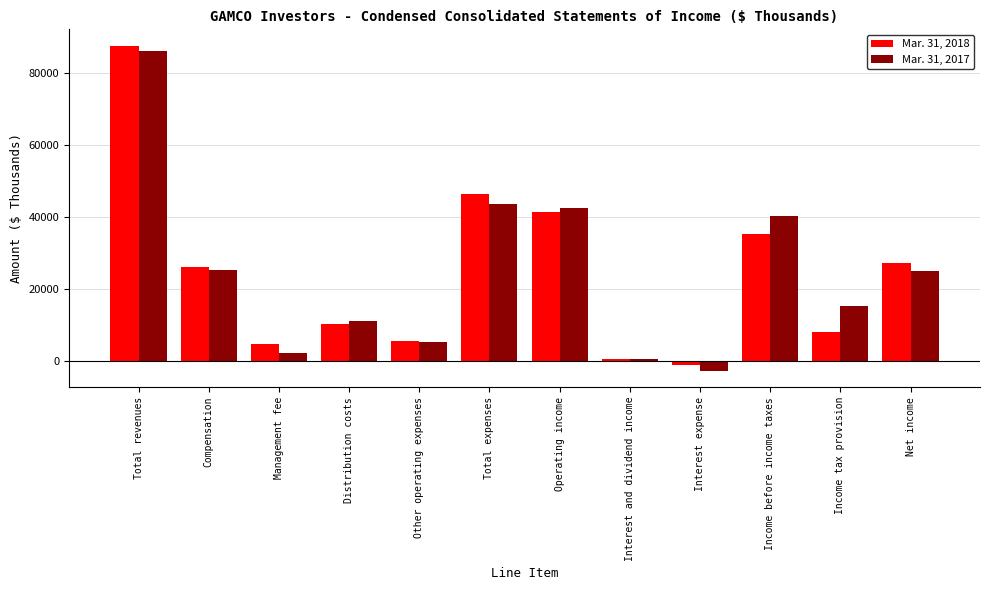

What is the total value across all series at Net income?

52081